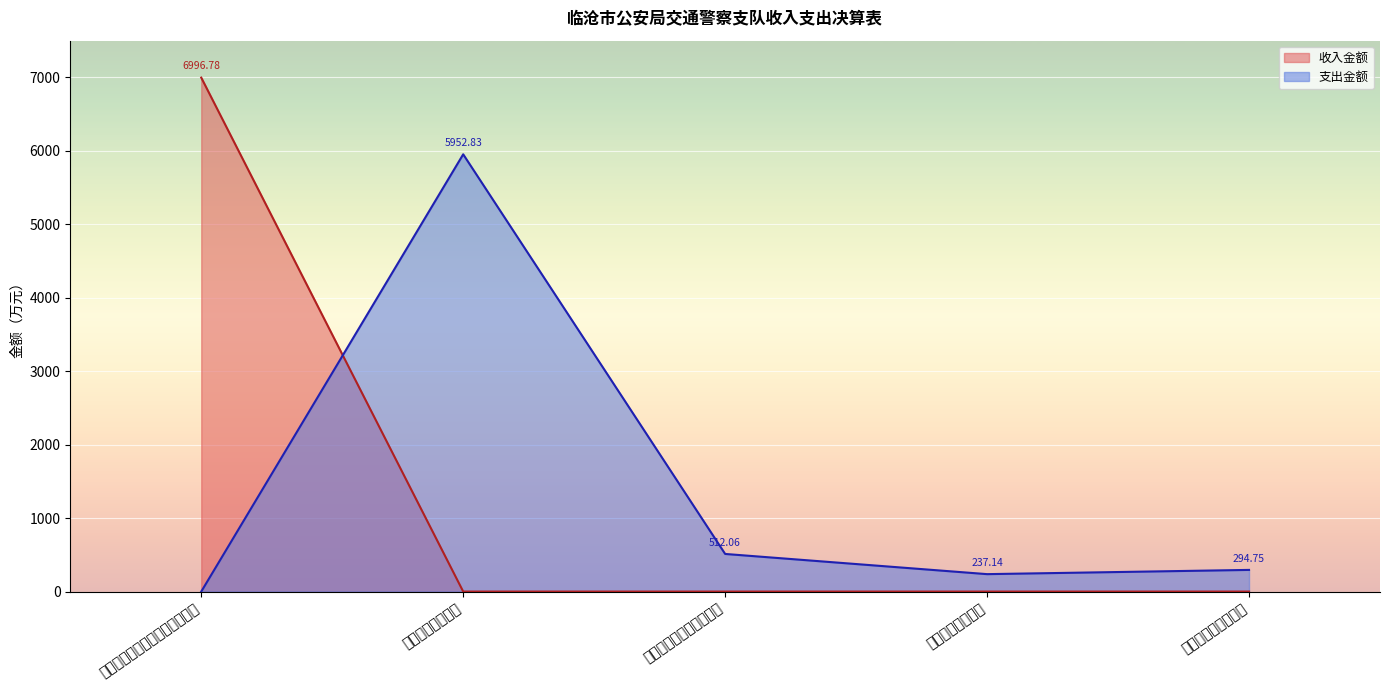

What is the difference between the second highest and second lowest values in the 支出金额 series?

274.9